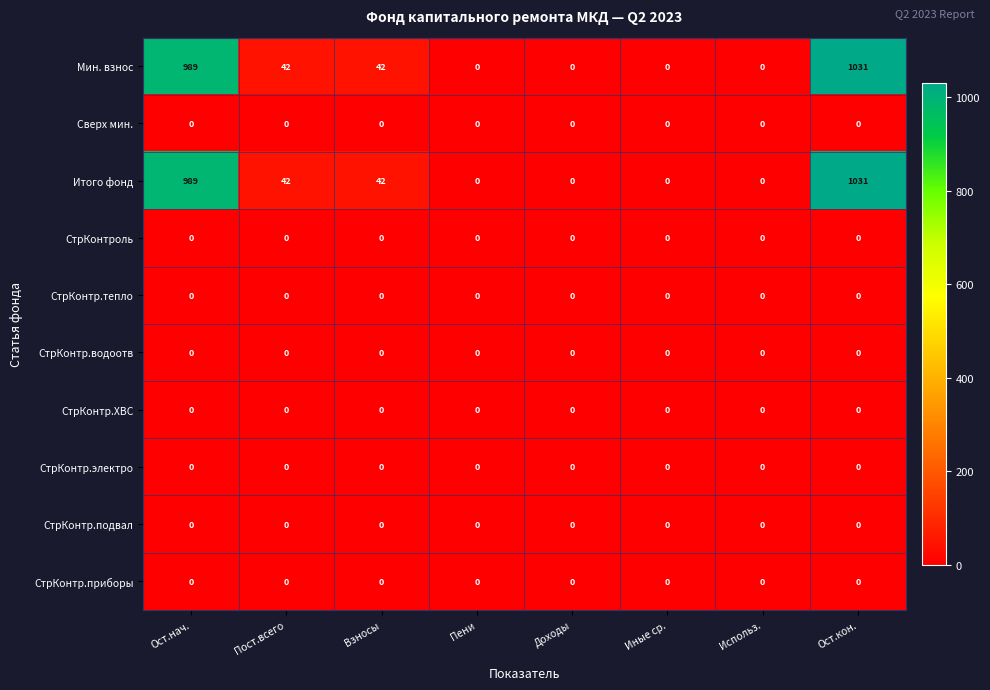

What is the difference between the highest and lowest values at Взносы?

42